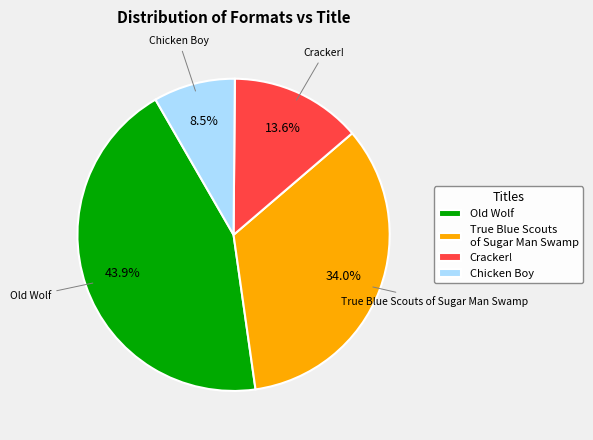

How many slices are in this pie chart?

4